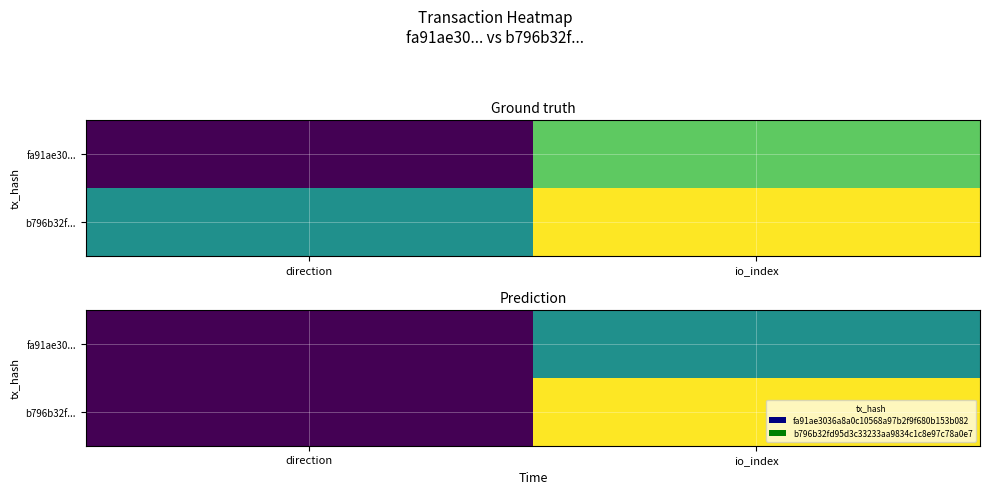

What is the difference between the fa91ae30... values at direction and io_index?

1